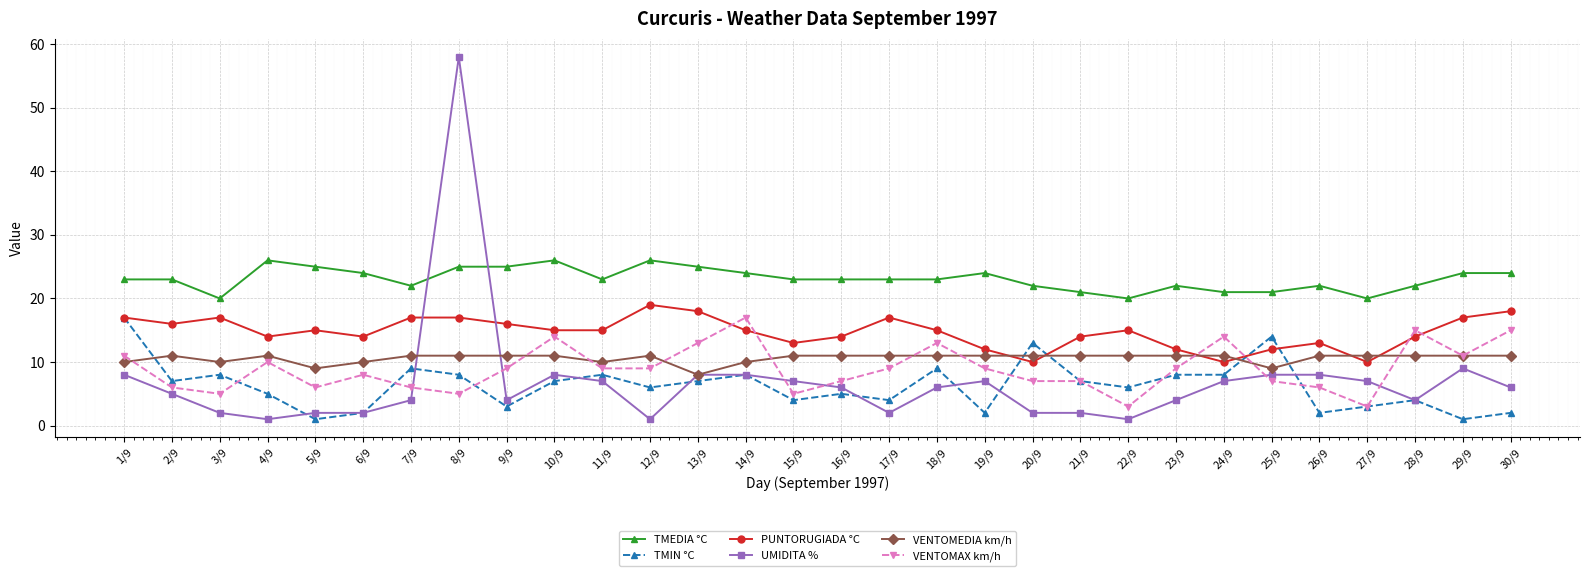

Reading right to left, transcribe all the data shown in this chart.

TMEDIA °C: 24	24	22	20	22	21	21	22	20	21	22	24	23	23	23	23	24	25	26	23	26	25	25	22	24	25	26	20	23	23
TMIN °C: 2	1	4	3	2	14	8	8	6	7	13	2	9	4	5	4	8	7	6	8	7	3	8	9	2	1	5	8	7	17
PUNTORUGIADA °C: 18	17	14	10	13	12	10	12	15	14	10	12	15	17	14	13	15	18	19	15	15	16	17	17	14	15	14	17	16	17
UMIDITA %: 6	9	4	7	8	8	7	4	1	2	2	7	6	2	6	7	8	8	1	7	8	4	58	4	2	2	1	2	5	8
VENTOMEDIA km/h: 11	11	11	11	11	9	11	11	11	11	11	11	11	11	11	11	10	8	11	10	11	11	11	11	10	9	11	10	11	10
VENTOMAX km/h: 15	11	15	3	6	7	14	9	3	7	7	9	13	9	7	5	17	13	9	9	14	9	5	6	8	6	10	5	6	11